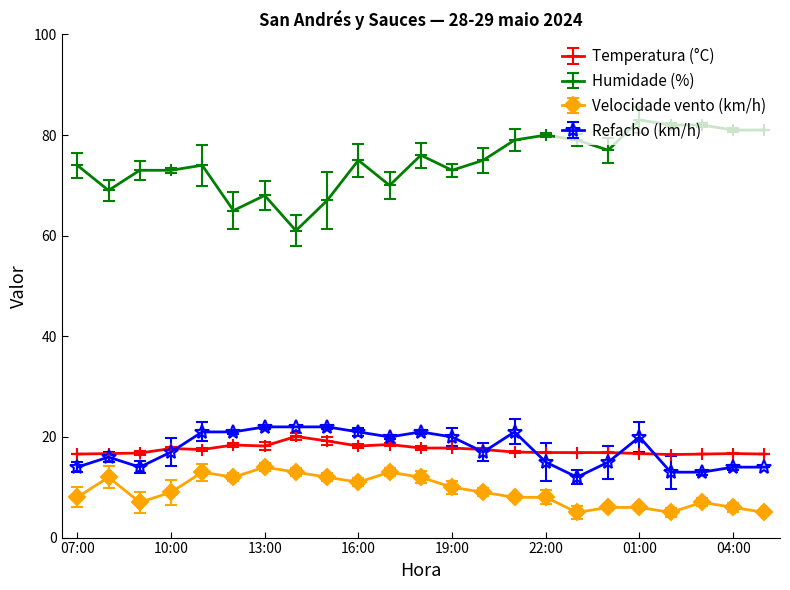

True or false: Refacho (km/h) has more than 1 points higher than both neighbors.

True